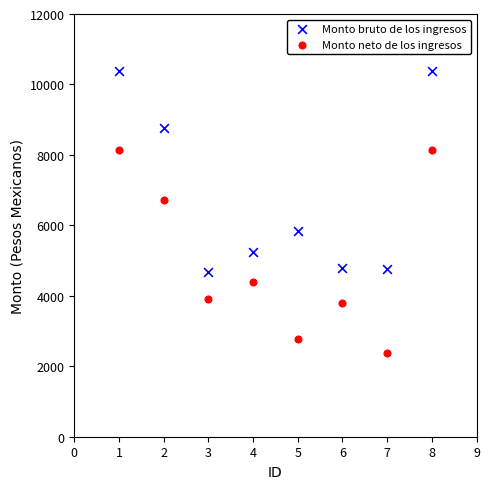

Across all series, what Y value is closest to 6369?

6731.6